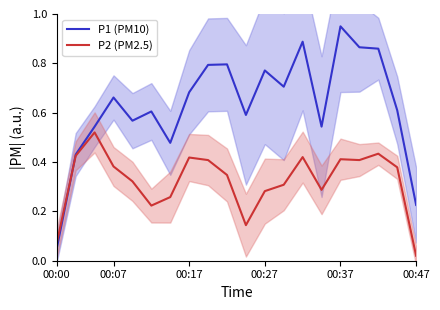

At which label does P1 (PM10) reach its minimum?

00:00